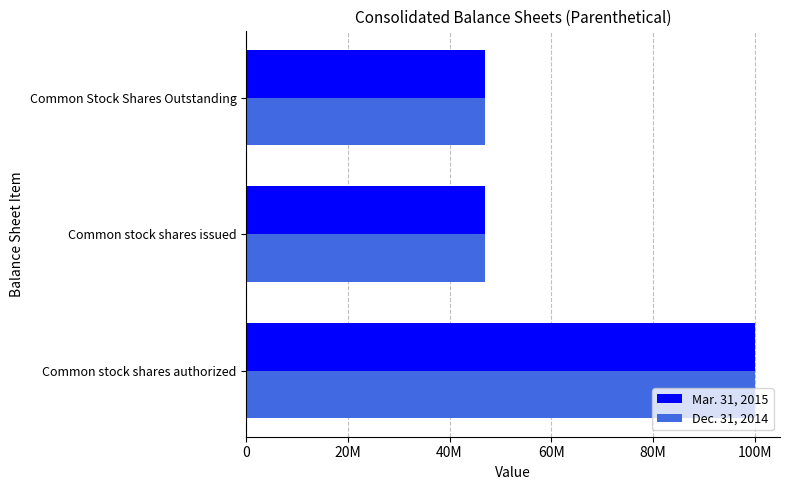

What are all the series names shown in the legend?

Mar. 31, 2015, Dec. 31, 2014